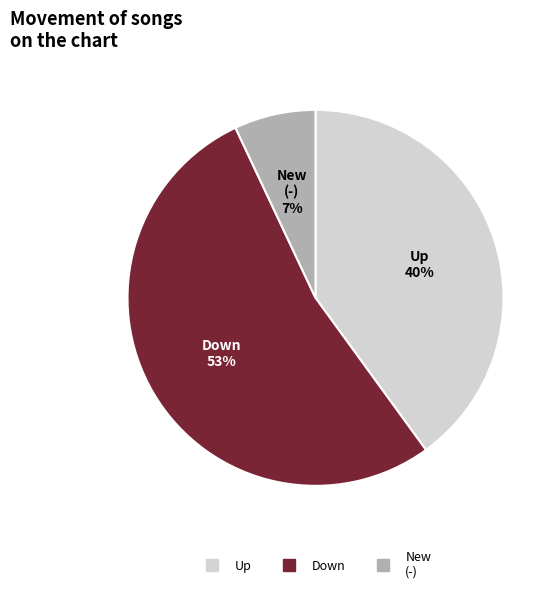

To the nearest percent, what is the difference between the largest and smallest slice percentages?

46%